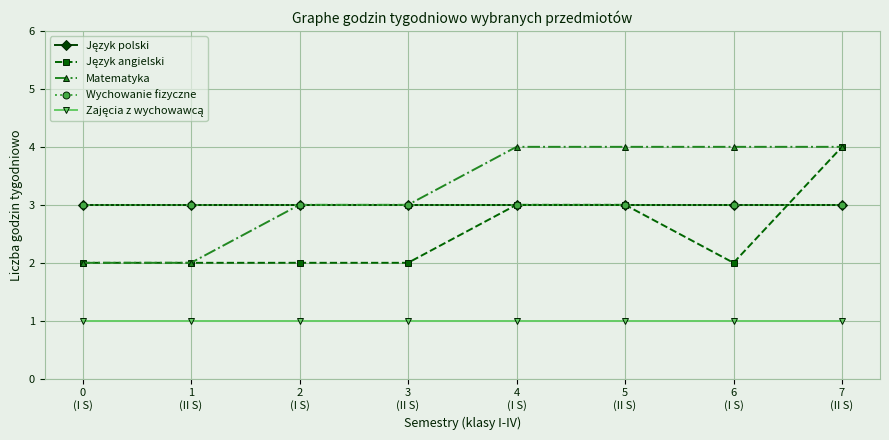

What is the label of the 5th point from the right?

3
(II S)